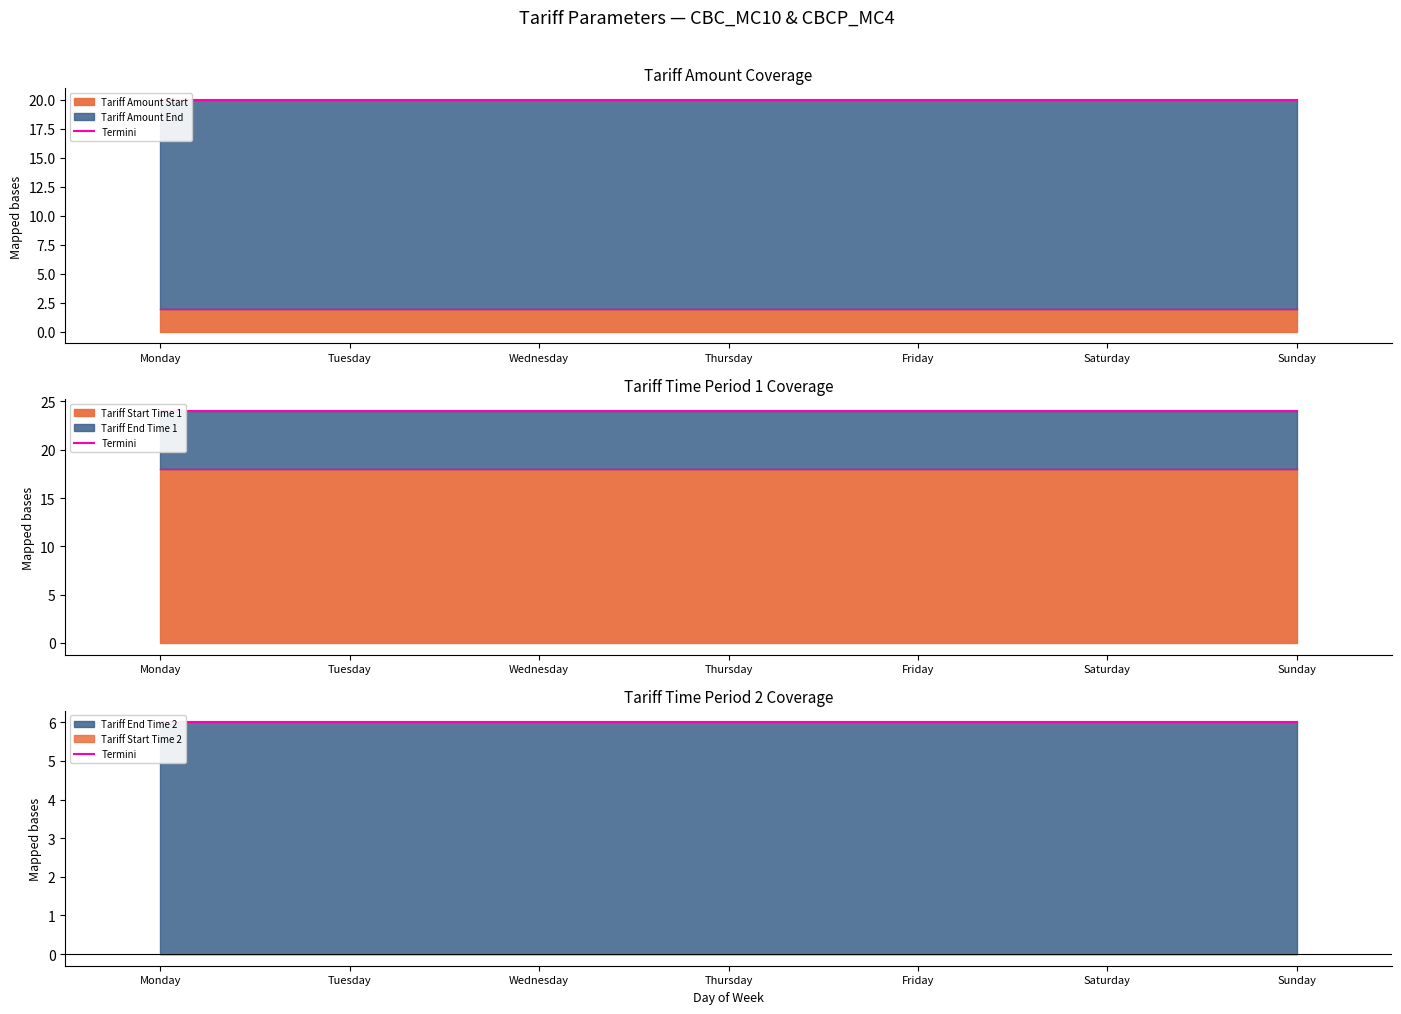

Reading left to right, list all the values displayed in this chart.

Tariff Amount Start: 2	2	2	2	2	2	2
Tariff Amount End: 20	20	20	20	20	20	20
Tariff Start Time 1: 18	18	18	18	18	18	18
Tariff End Time 1: 24	24	24	24	24	24	24
Tariff Start Time 2: 0	0	0	0	0	0	0
Tariff End Time 2: 6	6	6	6	6	6	6